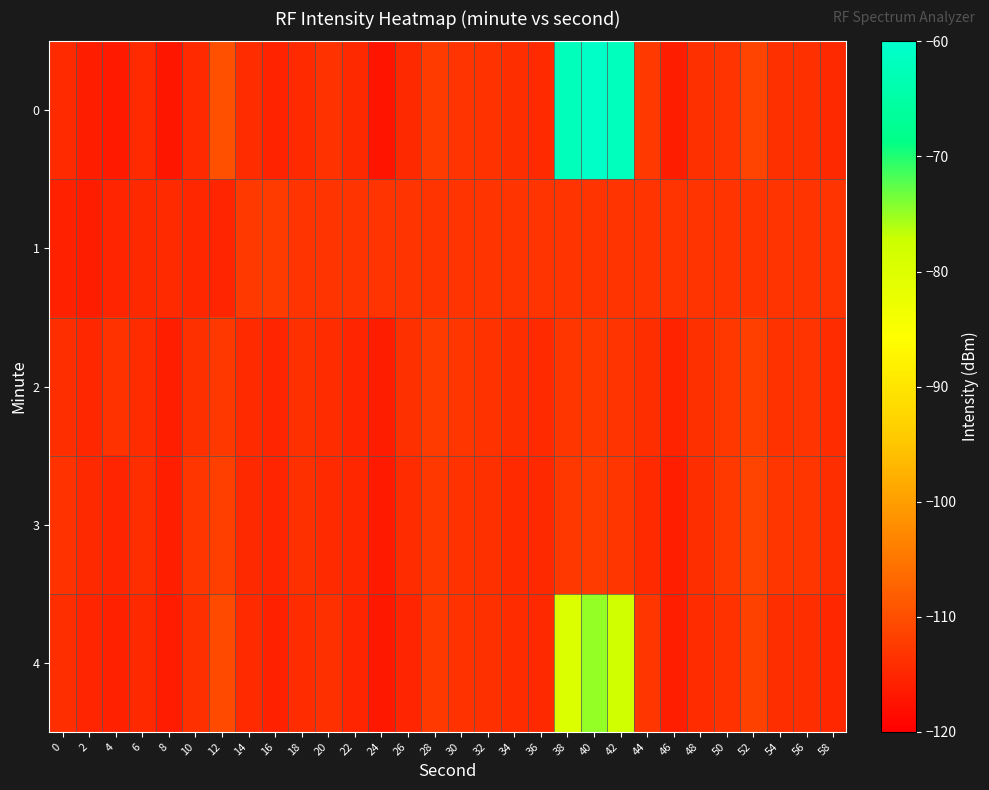

Reading left to right, what are all the values shown in this chart?

0: 0=-114.4	2=-116.1	4=-116.7	6=-114.5	8=-117.2	10=-114.4	12=-109.8	14=-114.2	16=-115.3	18=-114.5	20=-113.6	22=-114.8	24=-117.3	26=-114.7	28=-112.3	30=-113.3	32=-113.6	34=-114.1	36=-114.5	38=-62.2	40=-60.9	42=-62.0	44=-112.7	46=-116.1	48=-113.9	50=-113.3	52=-111.4	54=-113.9	56=-113.8	58=-114.6
1: 0=-115.6	2=-116.2	4=-115.2	6=-114.8	8=-114.4	10=-115.0	12=-115.1	14=-112.7	16=-112.3	18=-113.3	20=-113.3	22=-113.3	24=-113.3	26=-113.3	28=-113.3	30=-113.3	32=-113.3	34=-113.3	36=-113.3	38=-113.3	40=-113.3	42=-113.3	44=-113.3	46=-113.3	48=-113.3	50=-113.3	52=-113.3	54=-113.3	56=-113.3	58=-113.3
2: 0=-114.0	2=-115.0	4=-113.5	6=-114.2	8=-116.0	10=-113.8	12=-112.9	14=-114.5	16=-115.1	18=-113.7	20=-114.3	22=-115.2	24=-116.1	26=-113.9	28=-112.5	30=-113.1	32=-113.6	34=-114.0	36=-114.5	38=-113.2	40=-112.8	42=-113.4	44=-114.1	46=-115.5	48=-113.7	50=-112.9	52=-111.8	54=-113.5	56=-113.4	58=-114.3
3: 0=-113.5	2=-114.8	4=-115.2	6=-114.1	8=-115.9	10=-113.2	12=-112.0	14=-114.8	16=-115.3	18=-113.9	20=-114.6	22=-115.0	24=-116.5	26=-114.2	28=-112.8	30=-113.5	32=-113.9	34=-114.4	36=-114.8	38=-112.9	40=-112.5	42=-113.1	44=-114.4	46=-115.8	48=-114.0	50=-112.6	52=-111.5	54=-113.2	56=-113.1	58=-114.0
4: 0=-114.1	2=-115.3	4=-115.7	6=-114.7	8=-116.4	10=-113.7	12=-110.5	14=-114.6	16=-115.6	18=-114.2	20=-113.9	22=-115.1	24=-116.9	26=-115.1	28=-112.6	30=-113.6	32=-113.8	34=-114.3	36=-114.7	38=-80.0	40=-75.0	42=-78.0	44=-113.1	46=-115.8	48=-114.2	50=-113.6	52=-111.7	54=-114.1	56=-114.0	58=-114.9